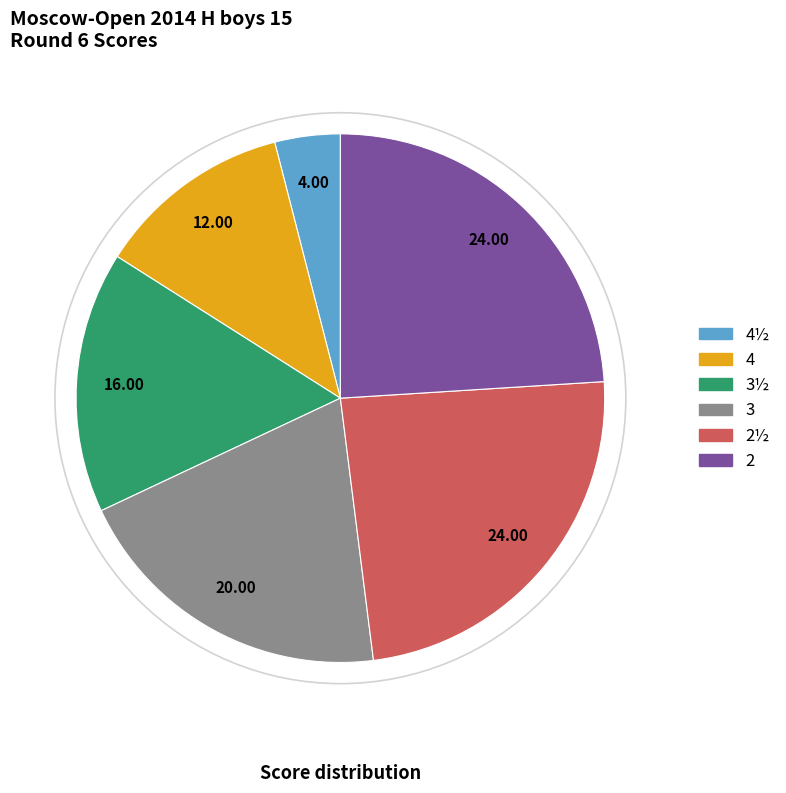

Does any single category account for the majority?

No